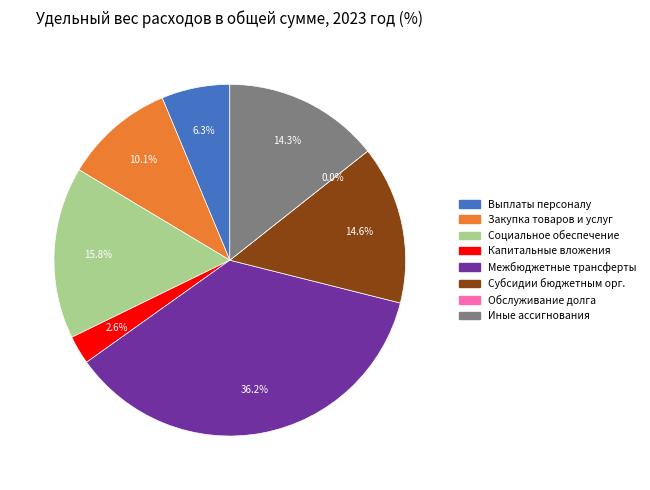

To the nearest percent, what portion does Предоставление субсидий бюджетным represent?

15%